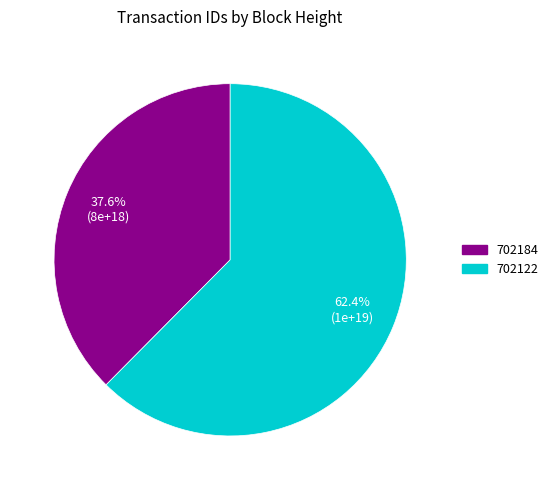

Is there any slice that represents more than half of the pie?

Yes